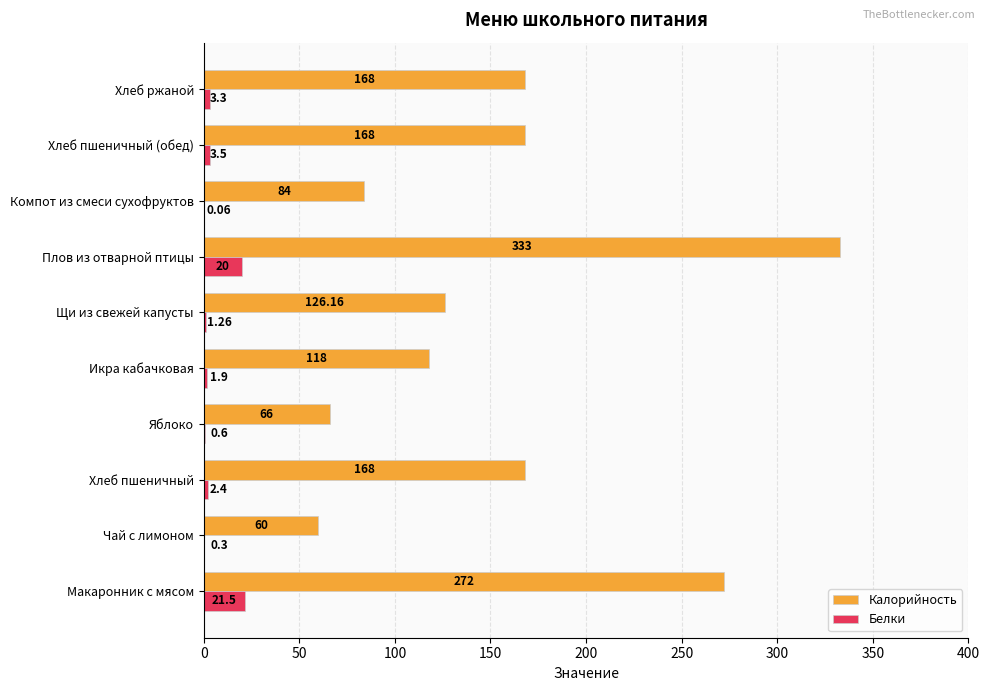

Between Икра кабачковая and Плов из отварной птицы, which series saw the biggest shift?

Калорийность